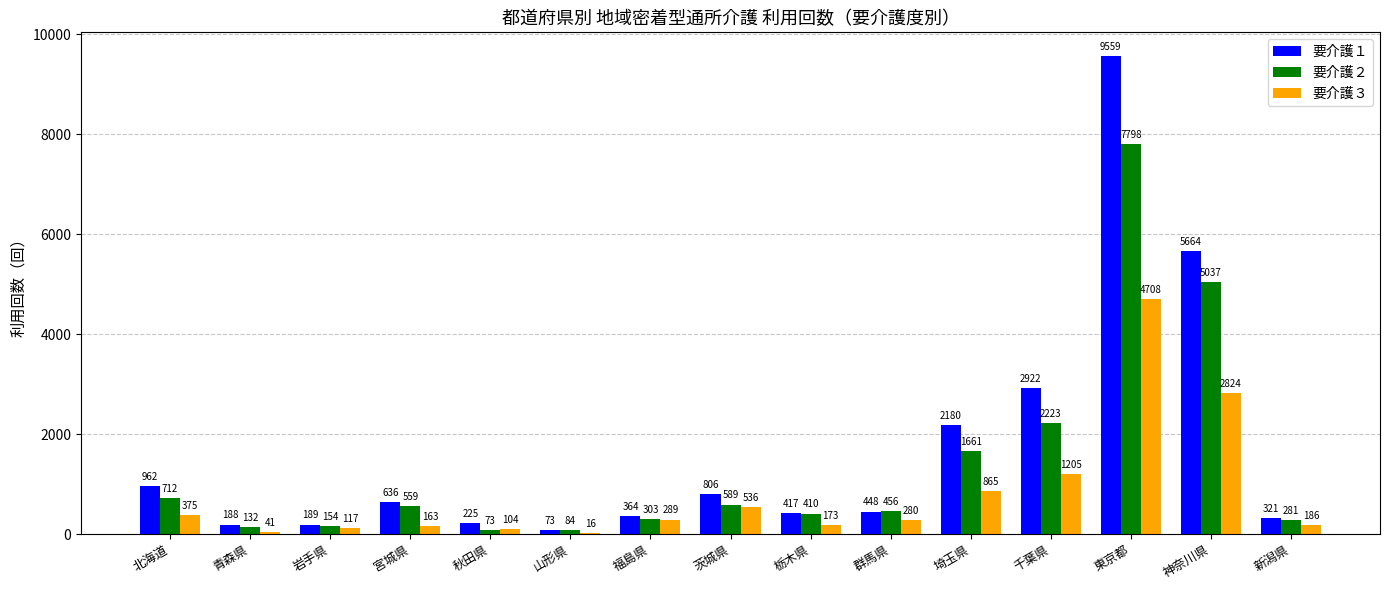

What are all the series names shown in the legend?

要介護１, 要介護２, 要介護３